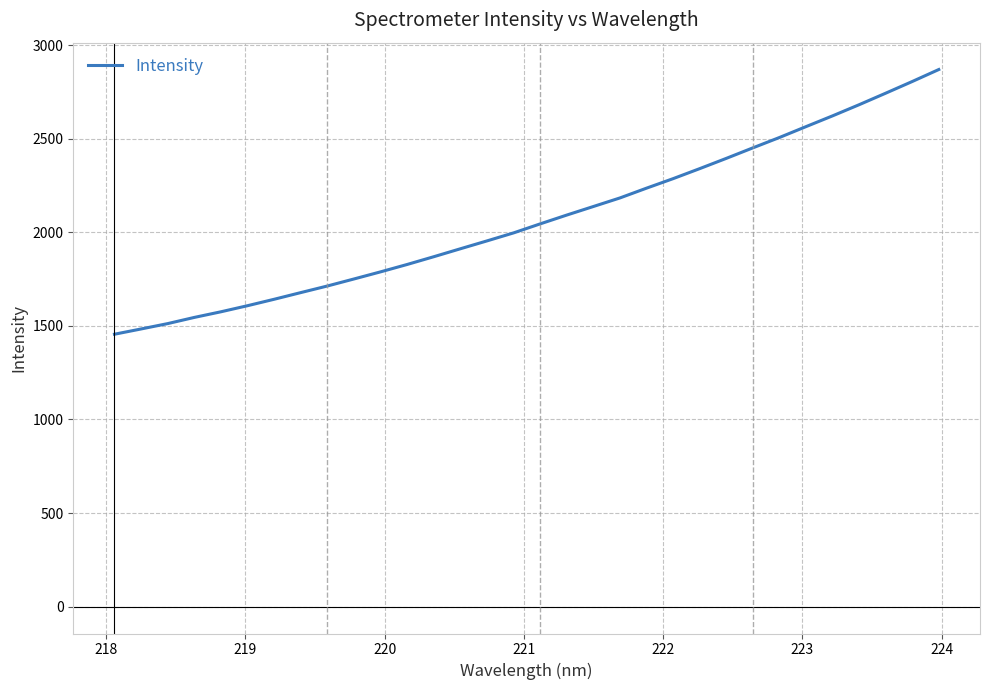

What is the sum of all values?

66276.1